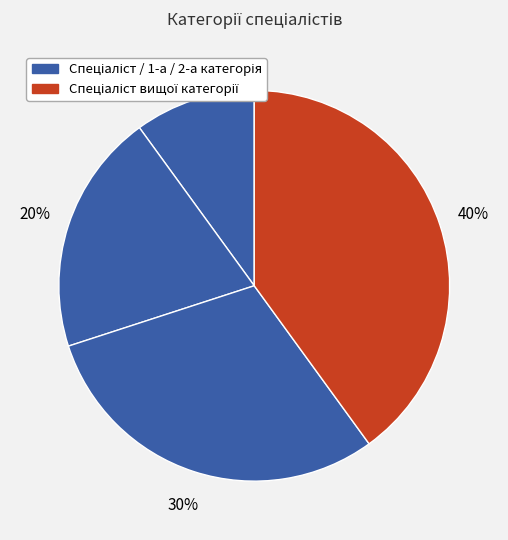

Which slice is the smallest?

Спеціаліст